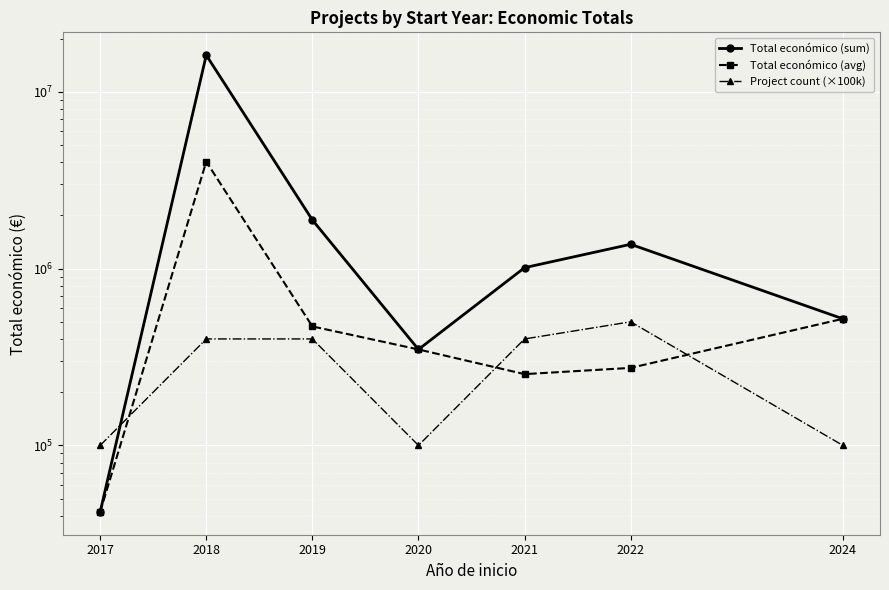

What is the smallest value displayed?

42072.0